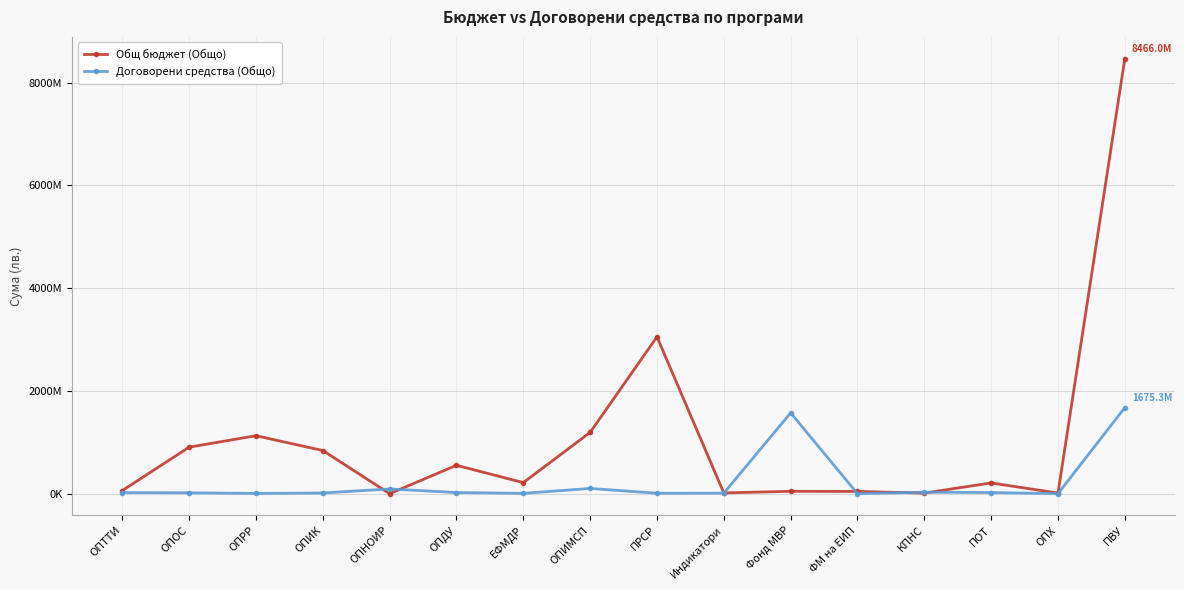

Which series changed the most between ЕФМДР and ФМ на ЕИП?

Общ бюджет (Общо)